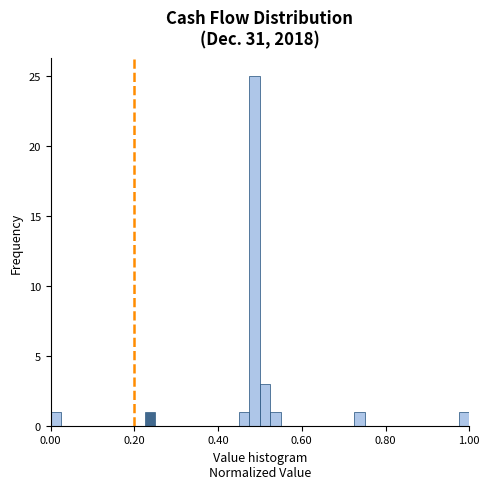

Read against the x-axis, roughly where is the centre of the tallest bar?

0.48